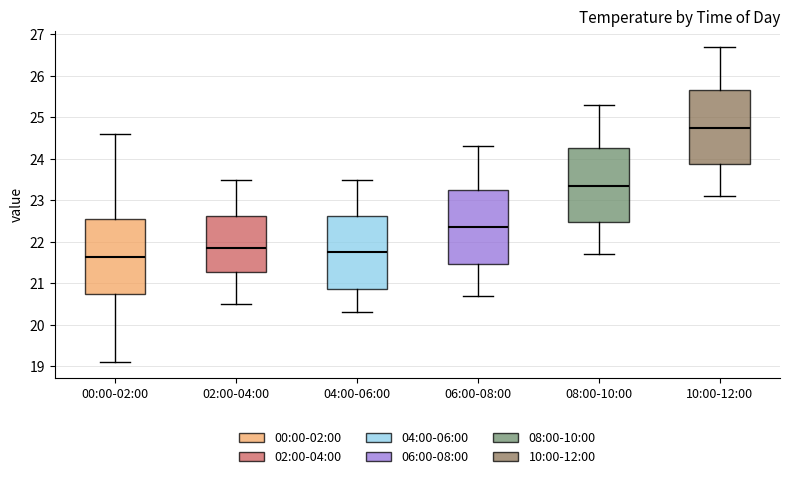

Reading left to right, transcribe this box plot: for each box, give where its median line is, the range the box spans, and where its two whiskers end, as read against the y-axis. The values are not printed on the chart, so give them approximately, as read against the axis.

00:00-02:00: median 21.6, box 20.7 to 22.6, whiskers 19.1 to 24.6
02:00-04:00: median 21.9, box 21.3 to 22.6, whiskers 20.5 to 23.5
04:00-06:00: median 21.8, box 20.9 to 22.6, whiskers 20.3 to 23.5
06:00-08:00: median 22.4, box 21.5 to 23.3, whiskers 20.7 to 24.3
08:00-10:00: median 23.4, box 22.5 to 24.3, whiskers 21.7 to 25.3
10:00-12:00: median 24.8, box 23.9 to 25.7, whiskers 23.1 to 26.7